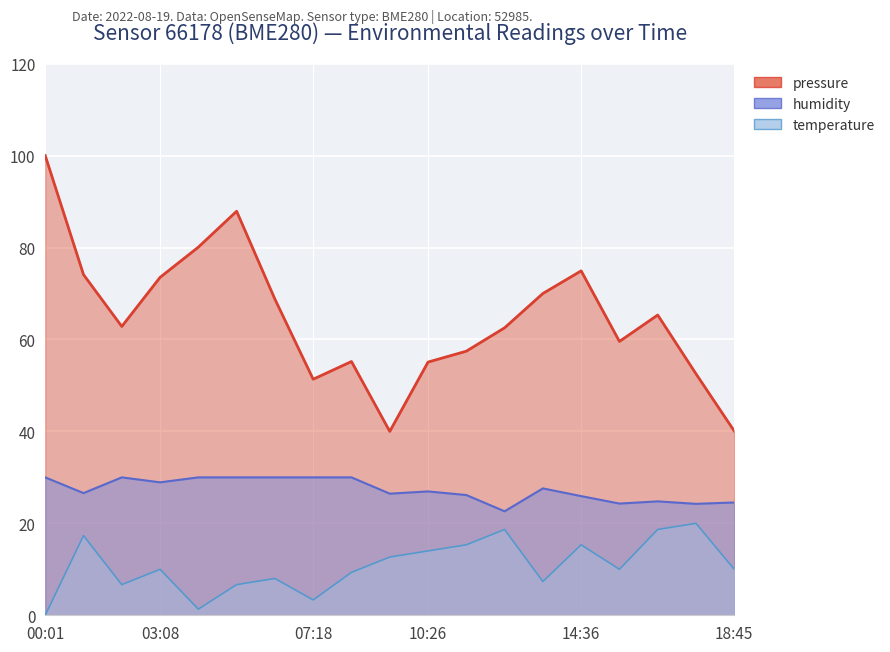

At which label does humidity (line) first exceed 26?

00:01